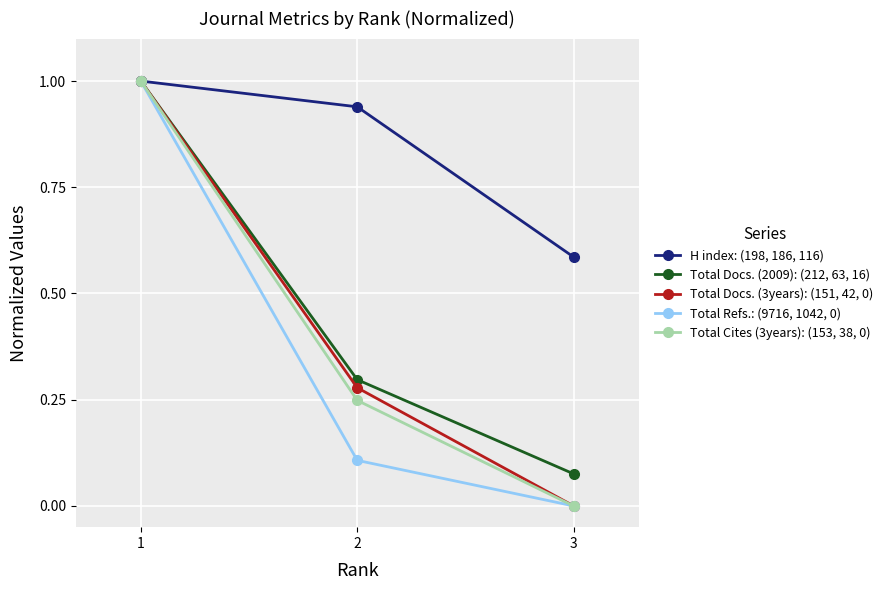

Is the value of Total Docs. (3years): (151, 42, 0) at 3 greater than the value of Total Refs.: (9716, 1042, 0) at 2?

No